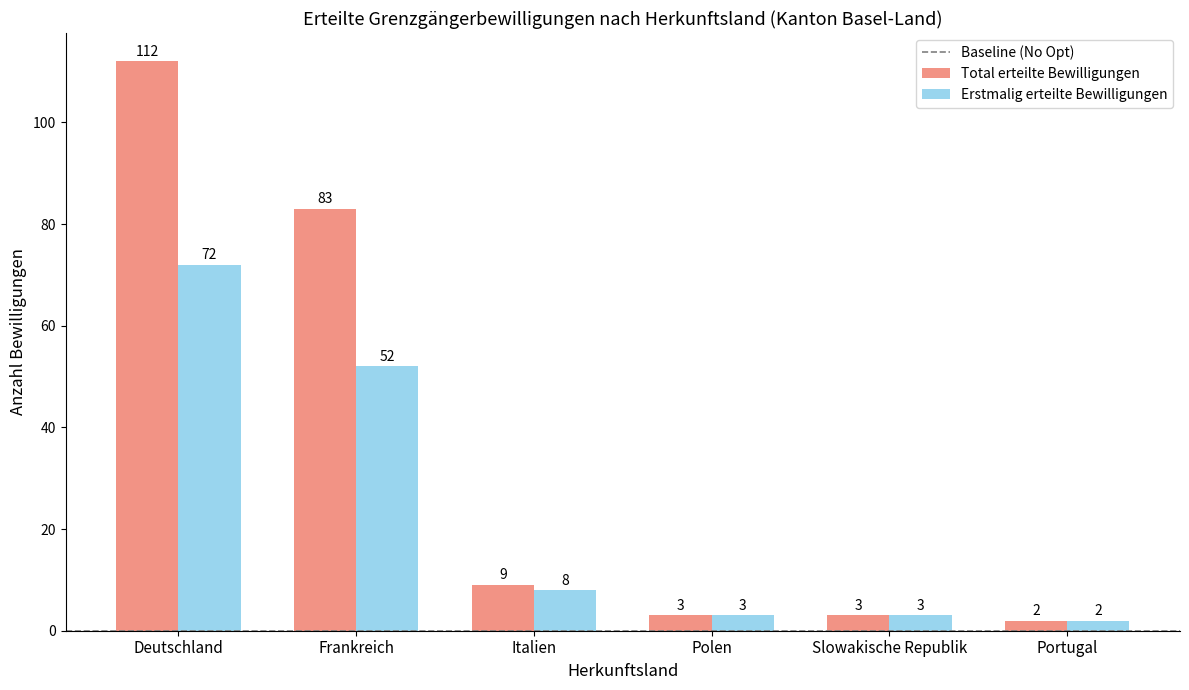

What position from the right is Polen?

3